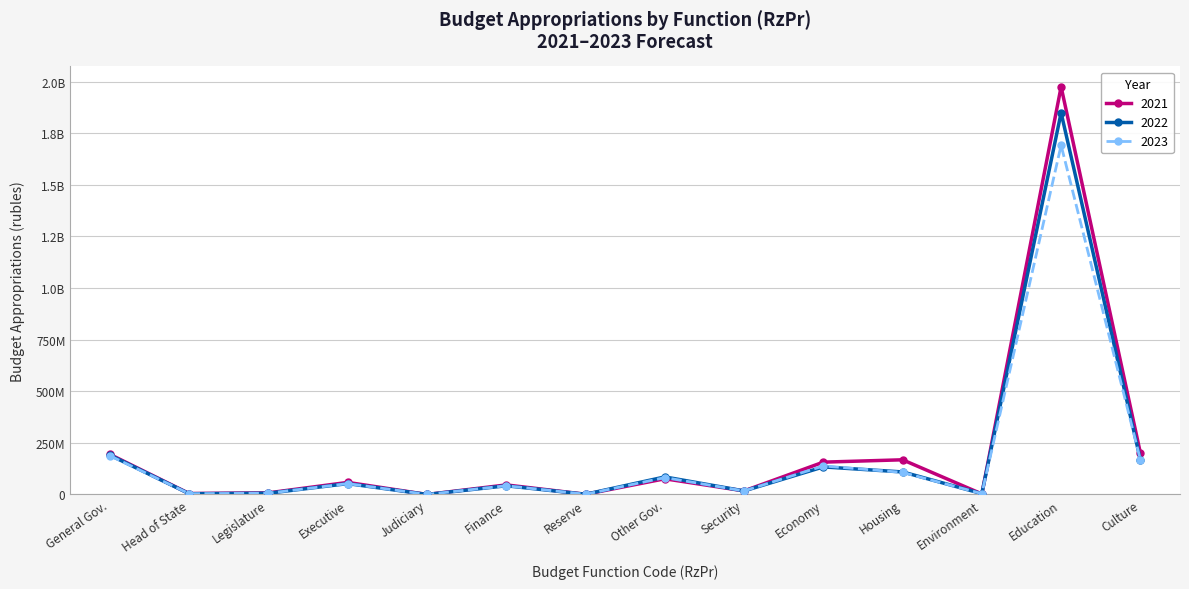

Does the chart have visible grid lines?

Yes